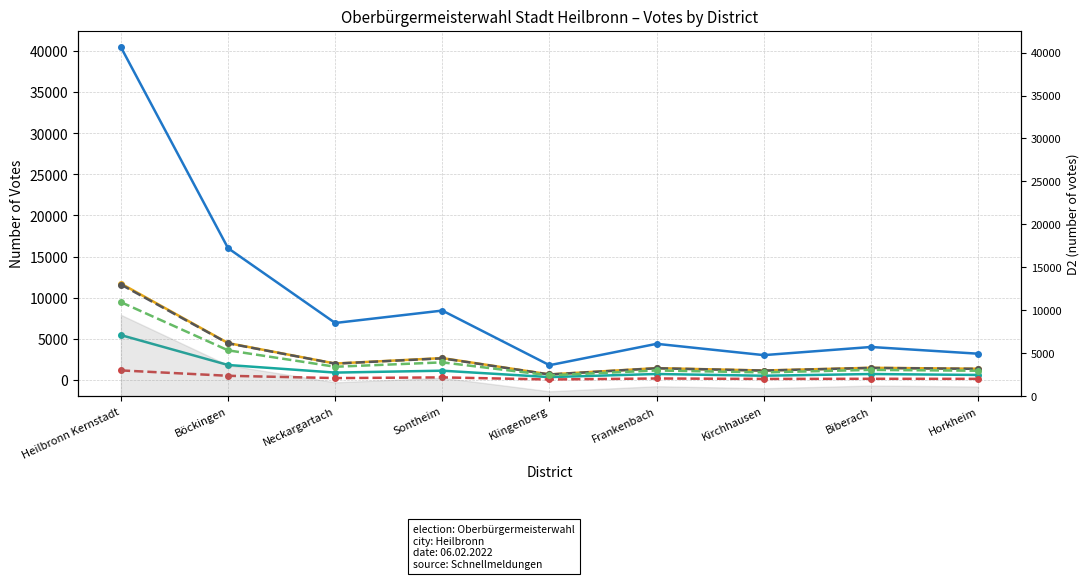

True or false: B2 and D2 intersect in this chart.

False